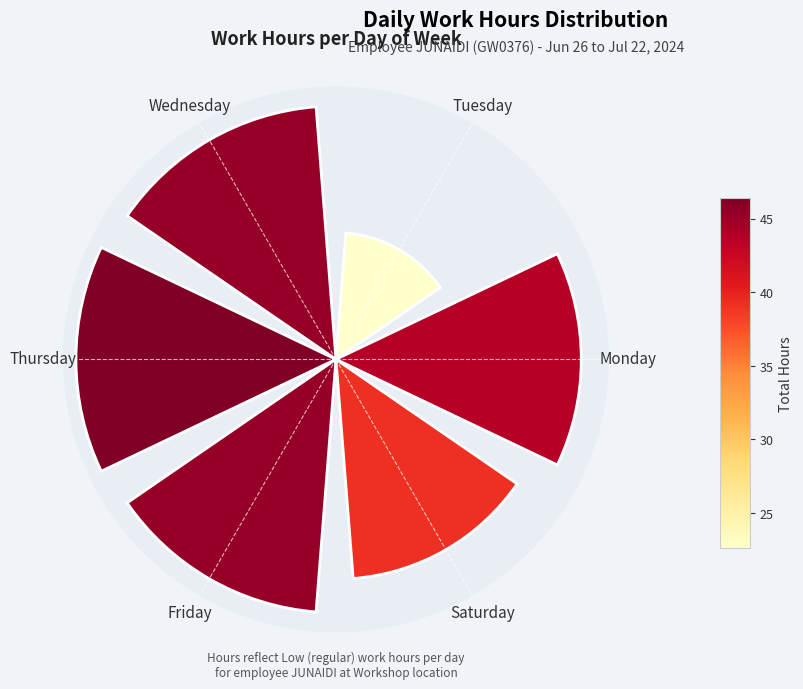

Are the bars horizontal?

No